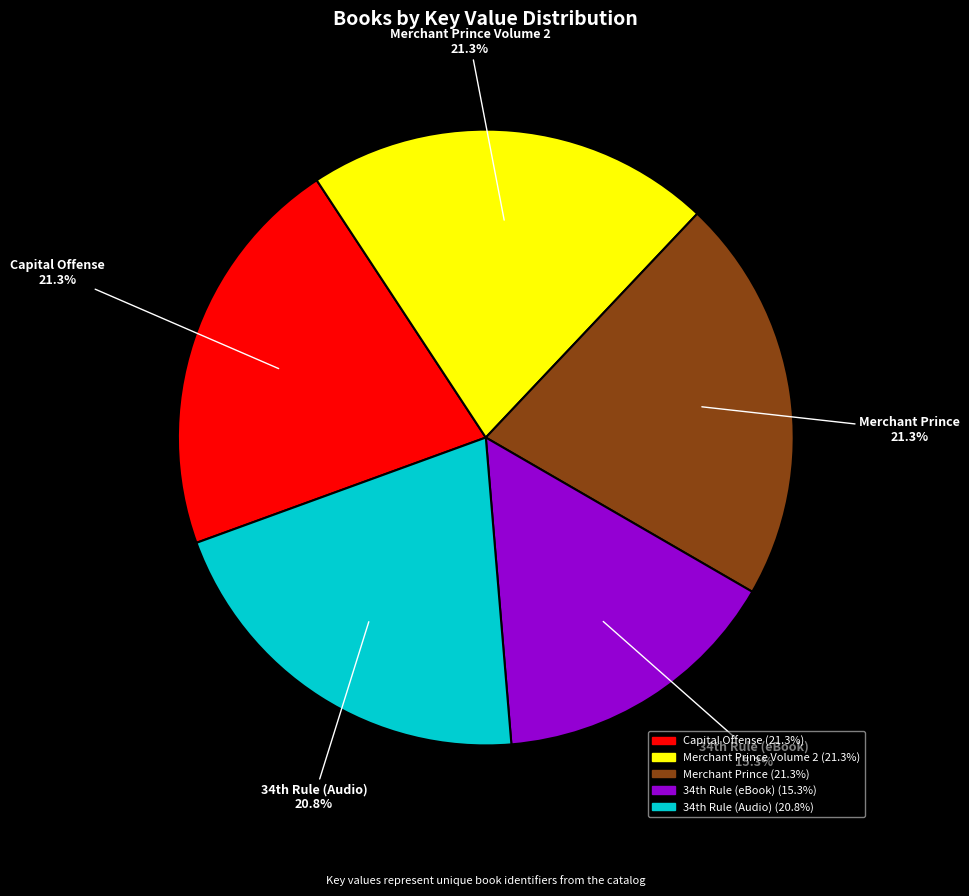

Count the number of slices in the pie.

5